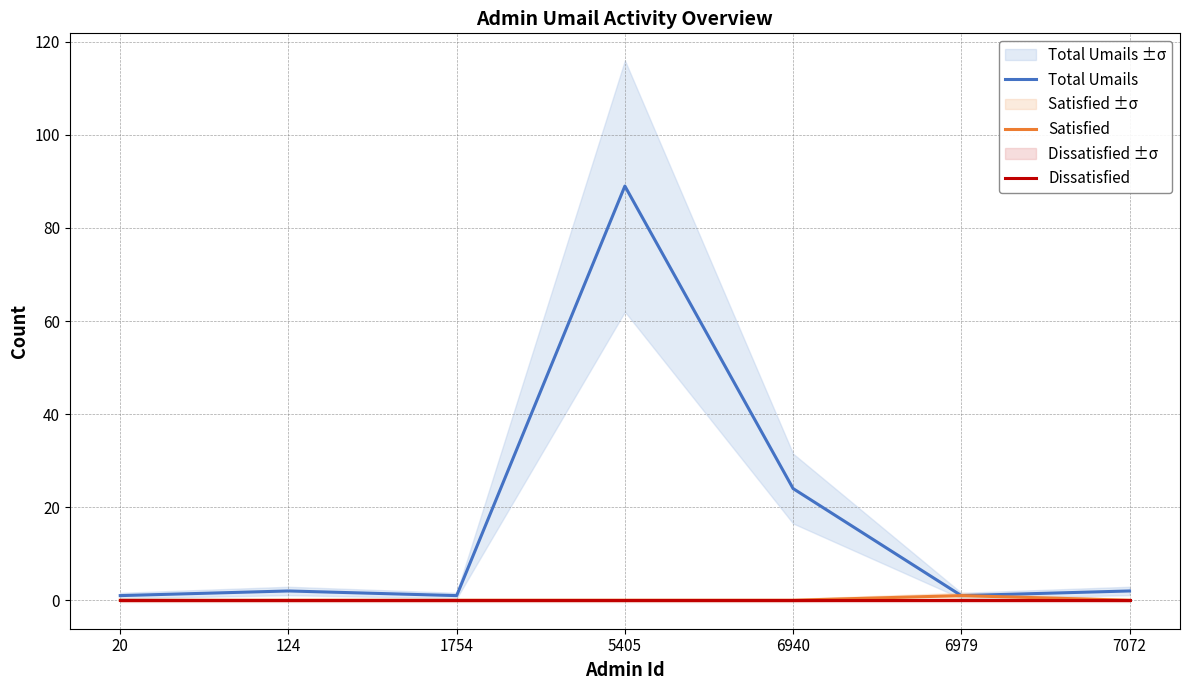

Is the value of Total Umails at 124 greater than the value of Dissatisfied at 7072?

Yes